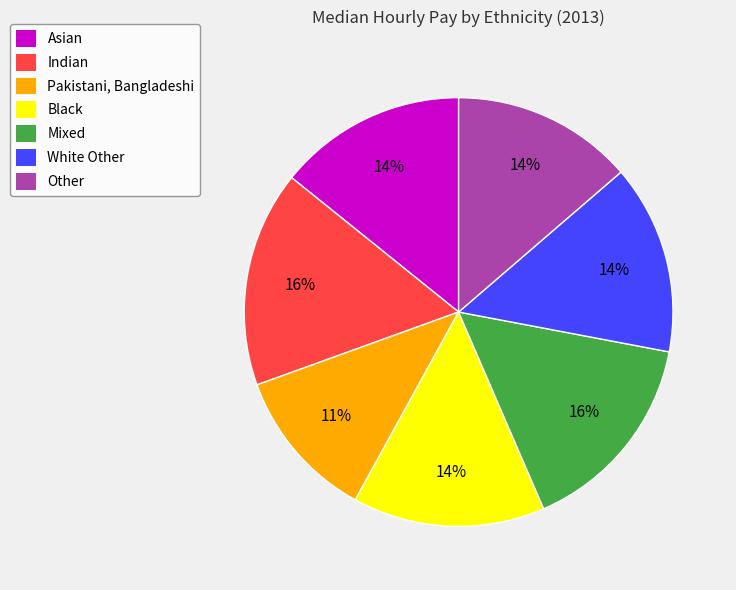

Count the number of slices in the pie.

7